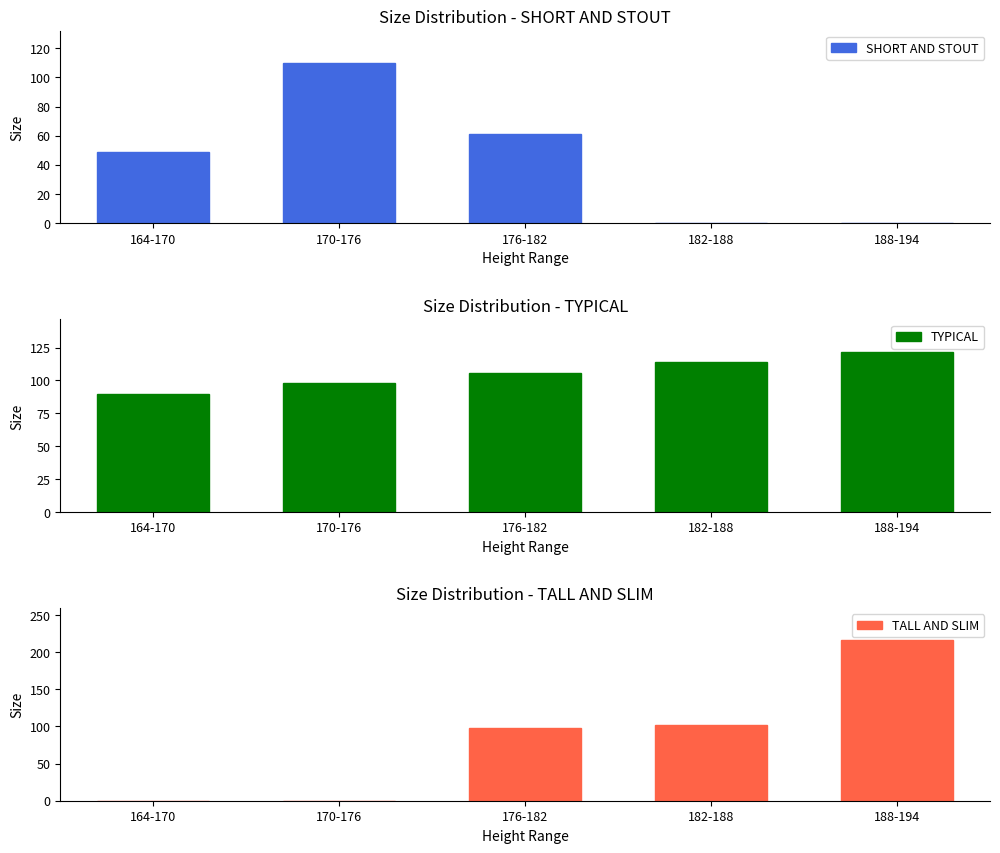

What is the label of the 1st bar from the left?

164-170